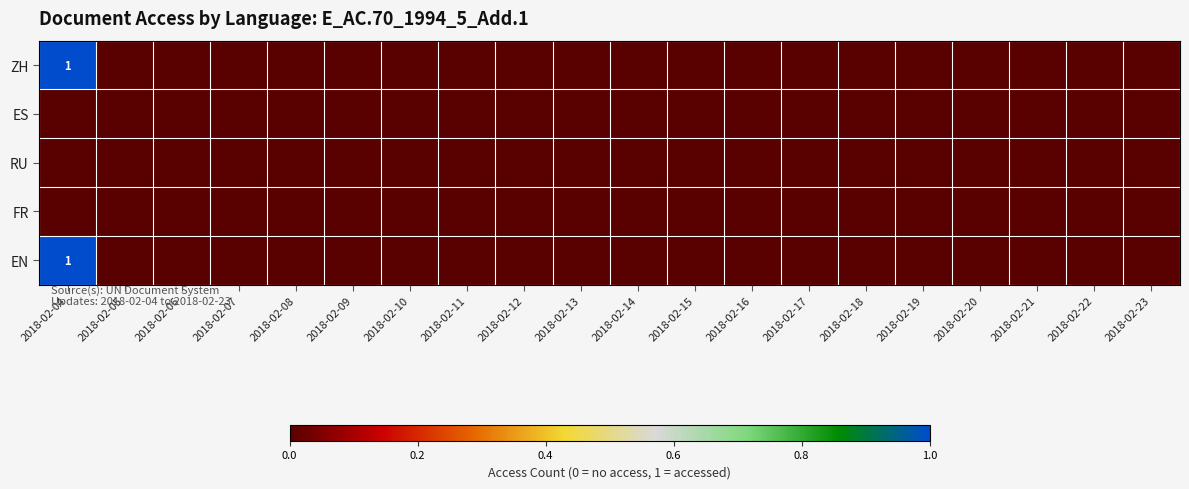

Rank the series at 2018-02-07 from highest to lowest value.

ZH, ES, RU, FR, EN